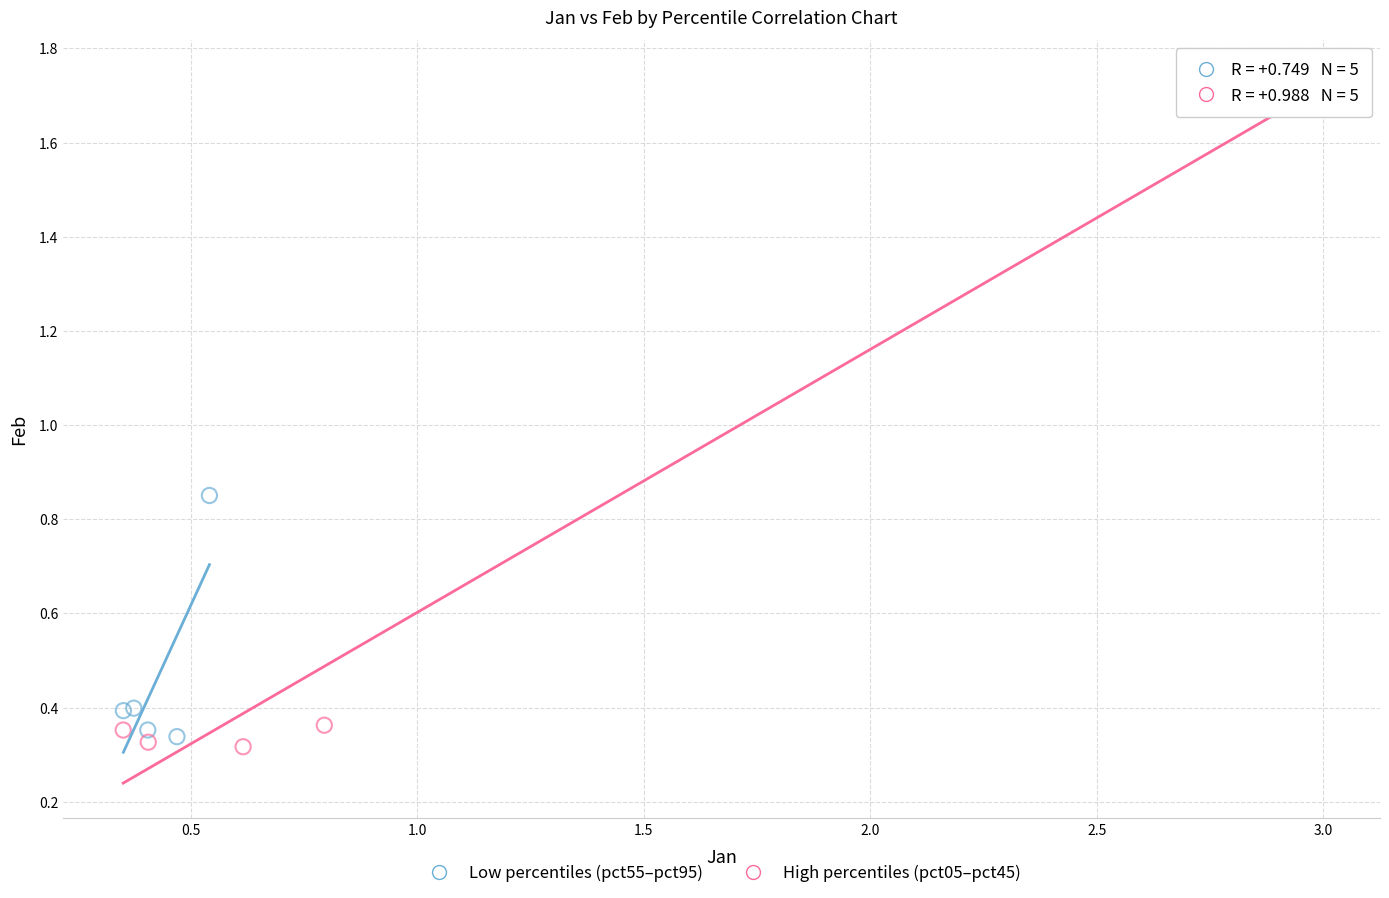

What are all the series names shown in the legend?

Low percentiles (pct55–pct95), High percentiles (pct05–pct45)